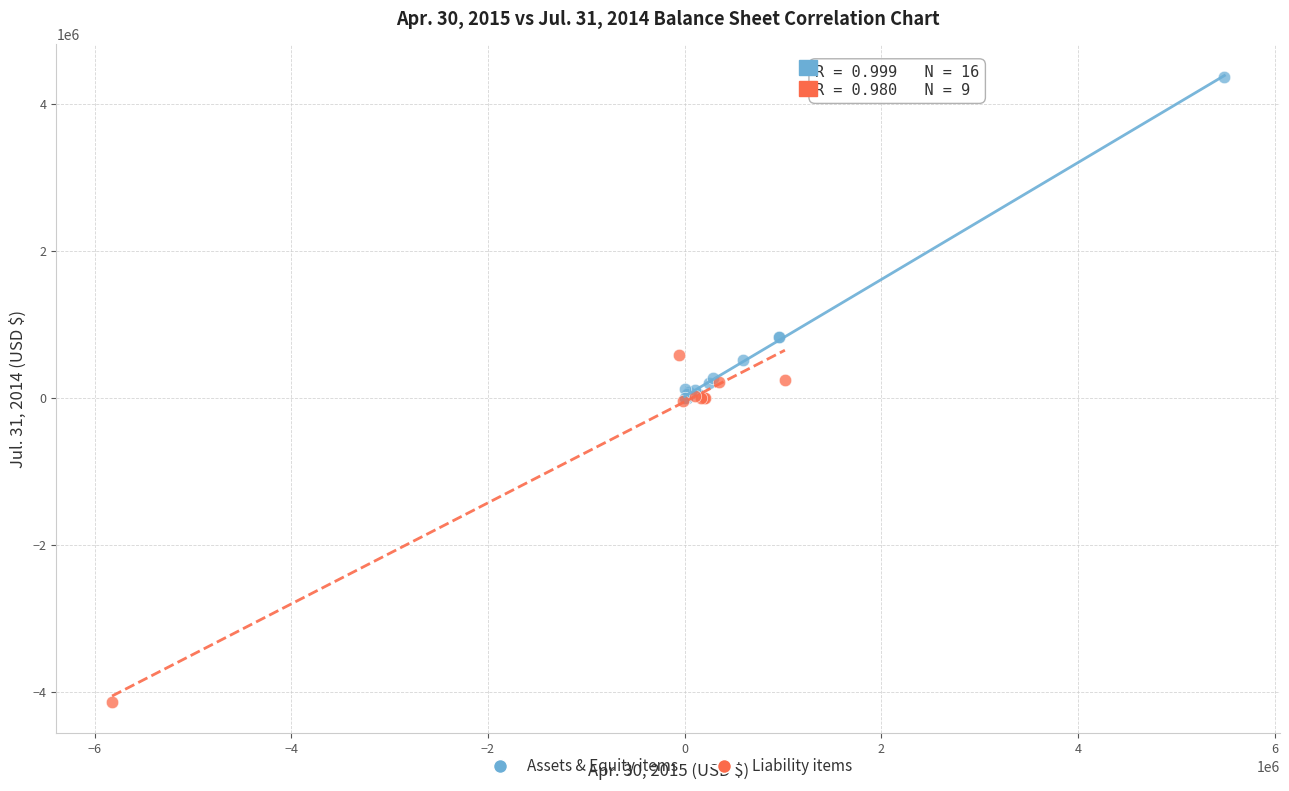

Which series reaches the minimum Y coordinate?

Liability items